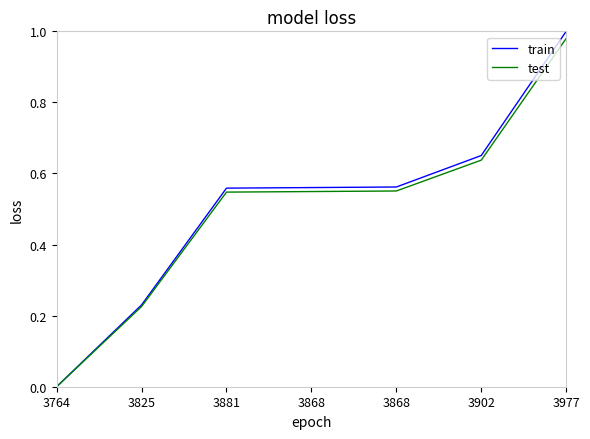

The value of train at 3881 is 0.3. True or false?

False